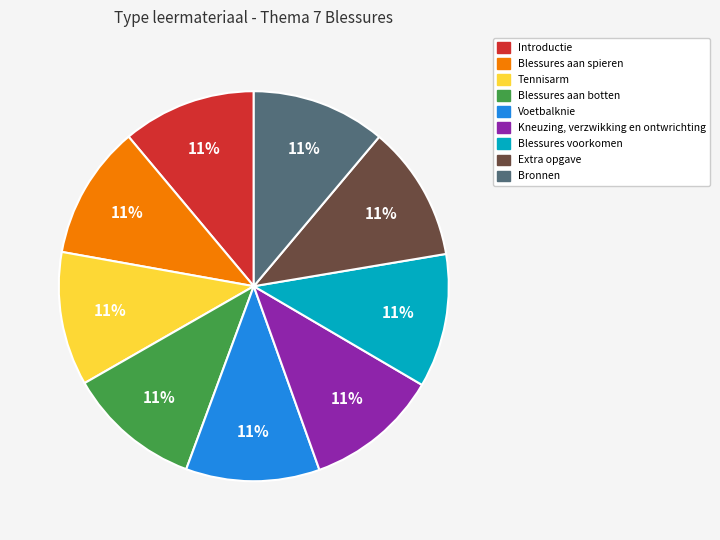

True or false: Blessures aan spieren accounts for 11% of the total.

True